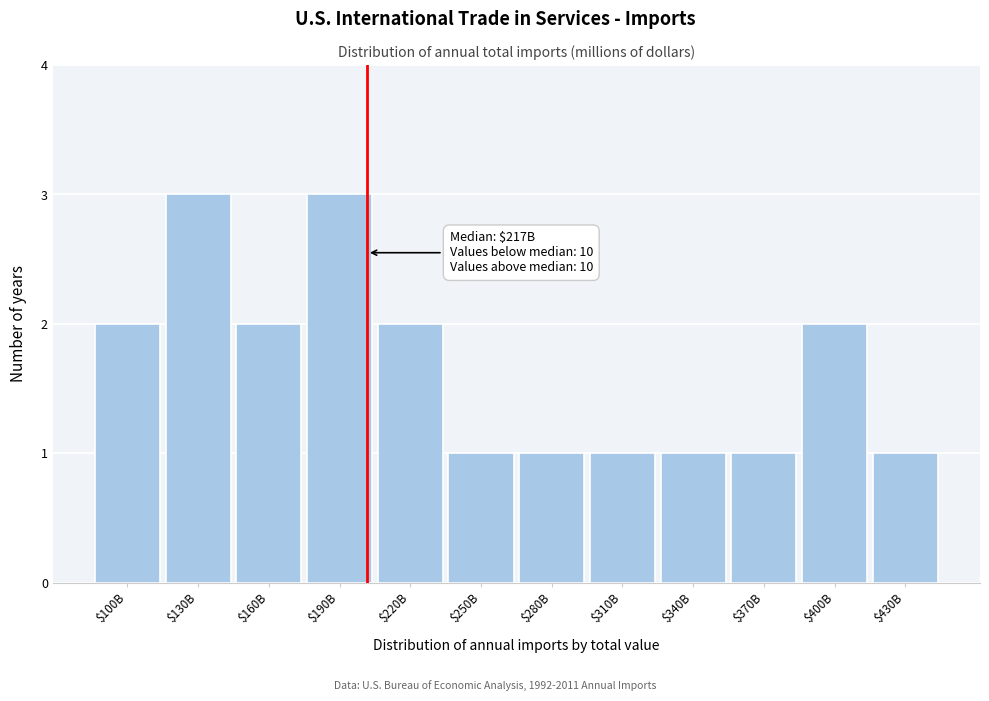

Reading right to left, transcribe all the data shown in this chart.

1	2	1	1	1	1	1	2	3	2	3	2